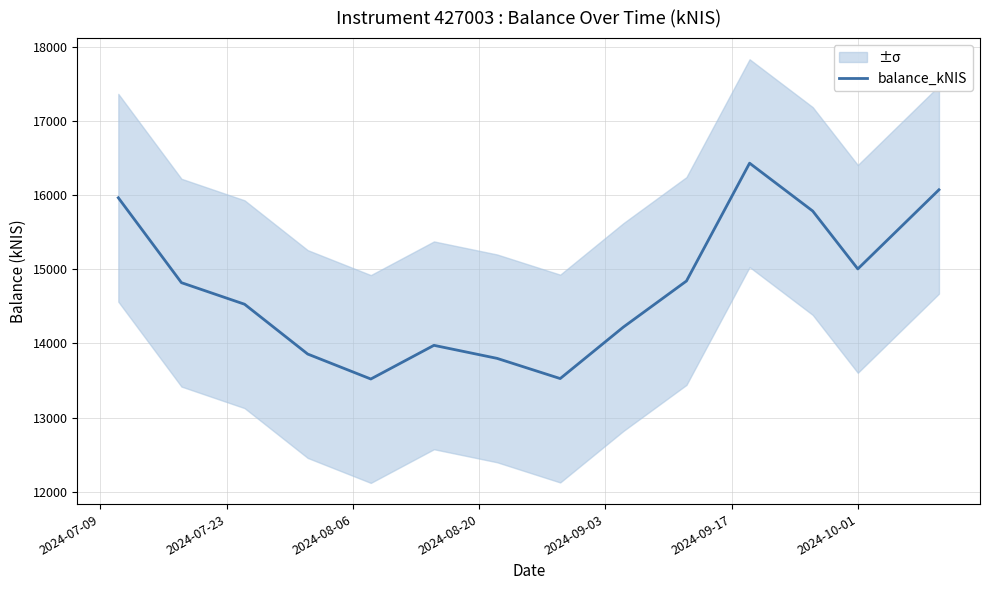

True or false: the data shows 6827.2 at 2024-09-03.

False